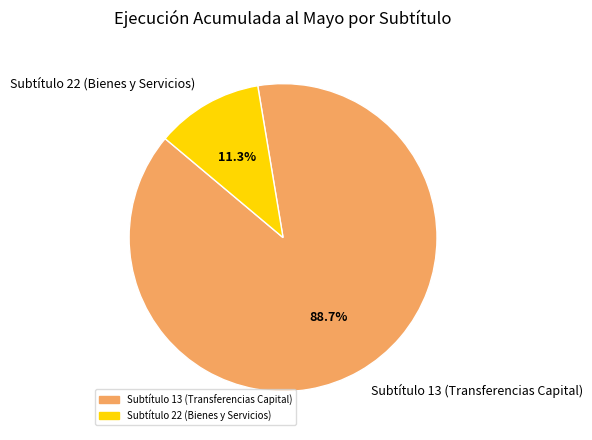

Is there any slice that represents more than half of the pie?

Yes